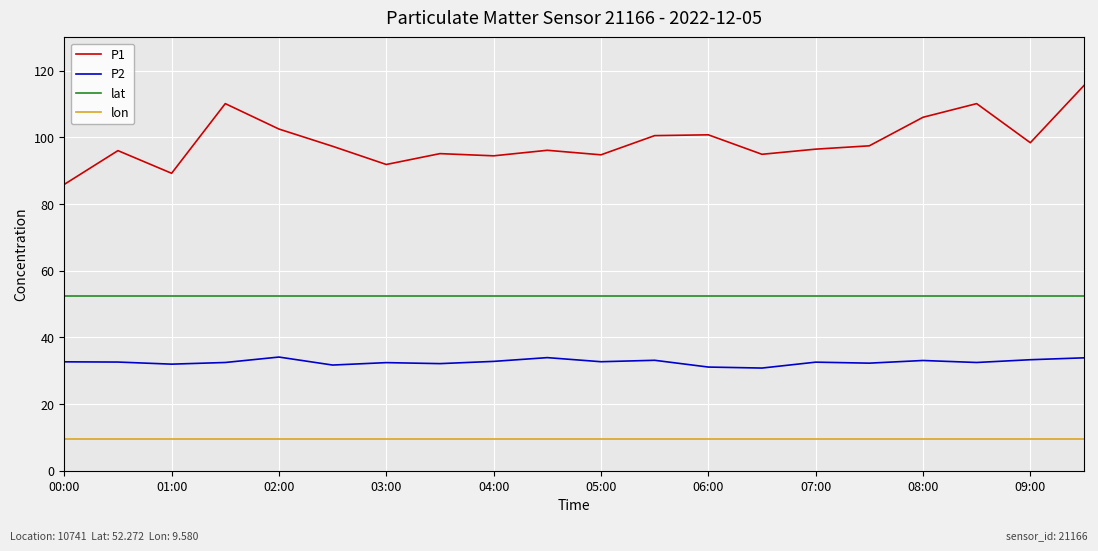

What is the average value of the lon series?

9.6